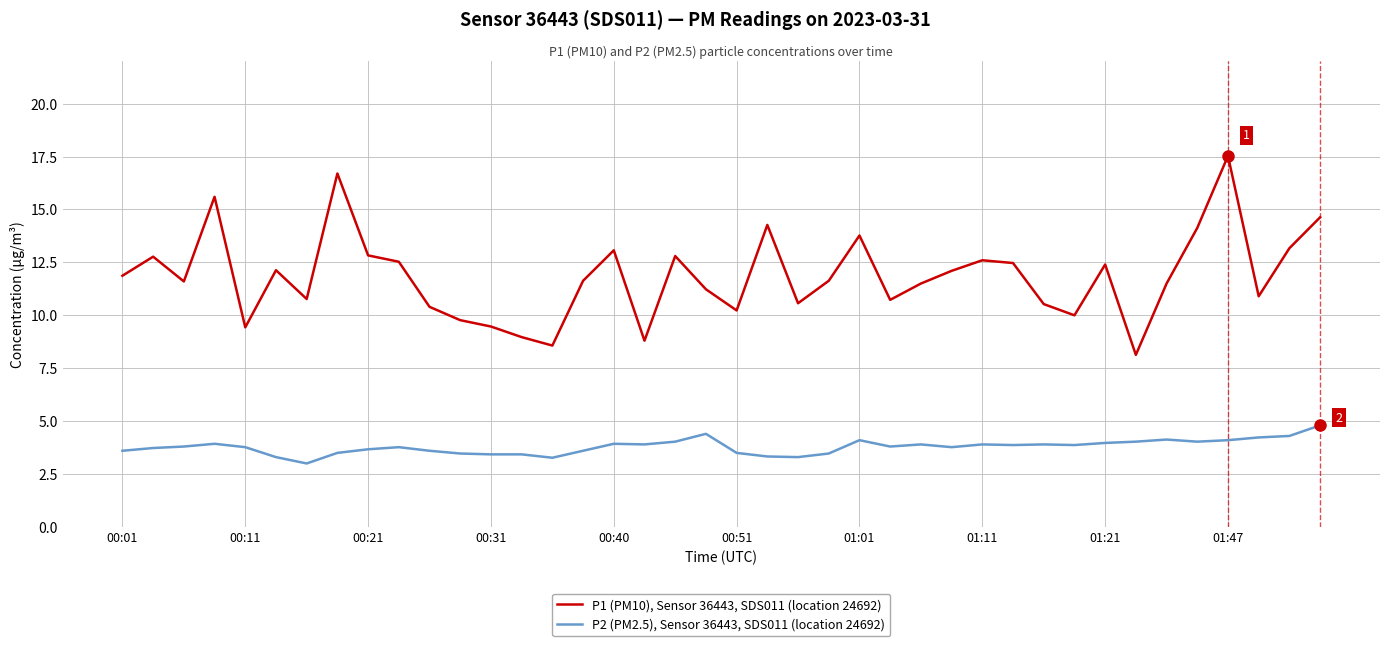

Which series has the widest spread of values?

P1 (PM10), Sensor 36443, SDS011 (location 24692)